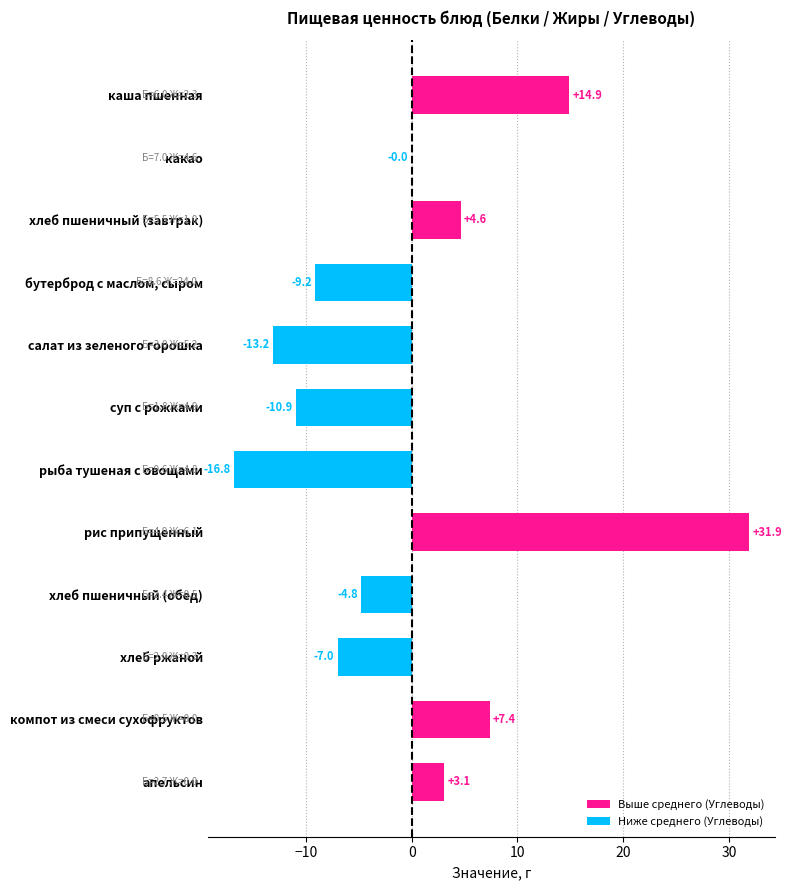

Count the number of categories in the chart.

12